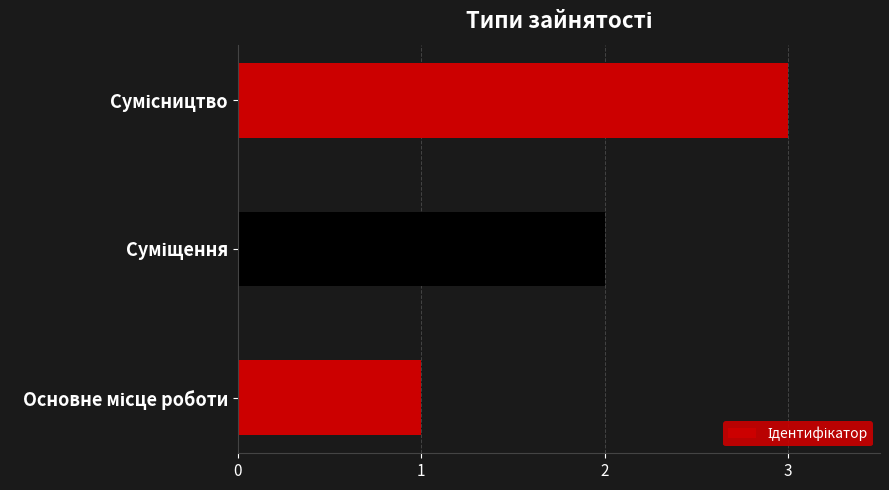

What is the sum of all values?

6